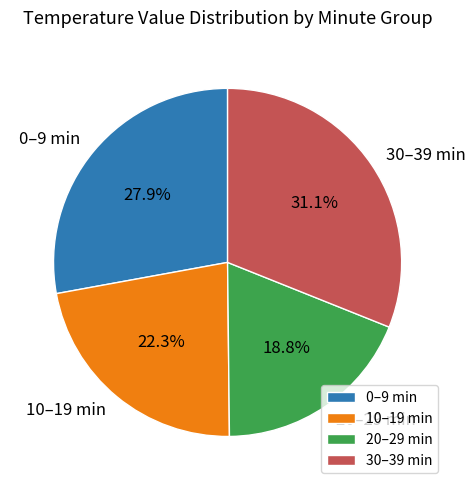

Rank the categories by value from lowest to highest.

20–29 min, 10–19 min, 0–9 min, 30–39 min